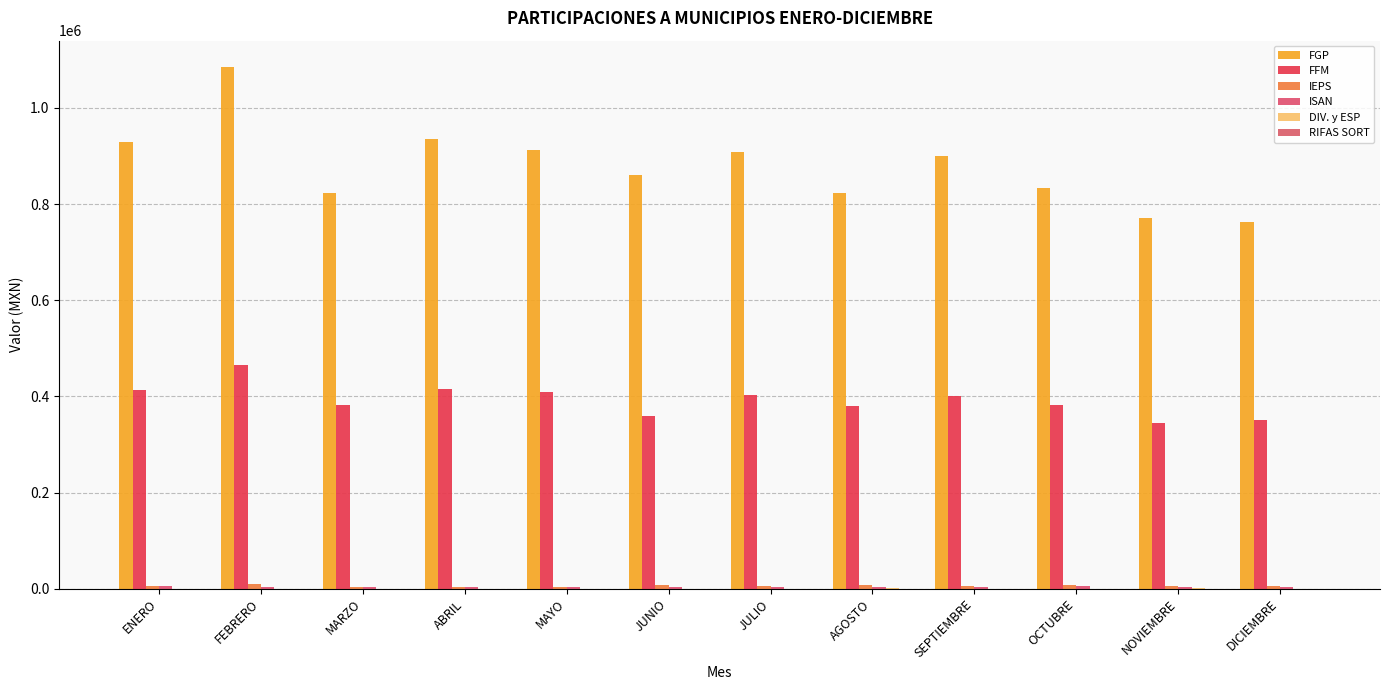

Which series has the widest spread of values?

FGP